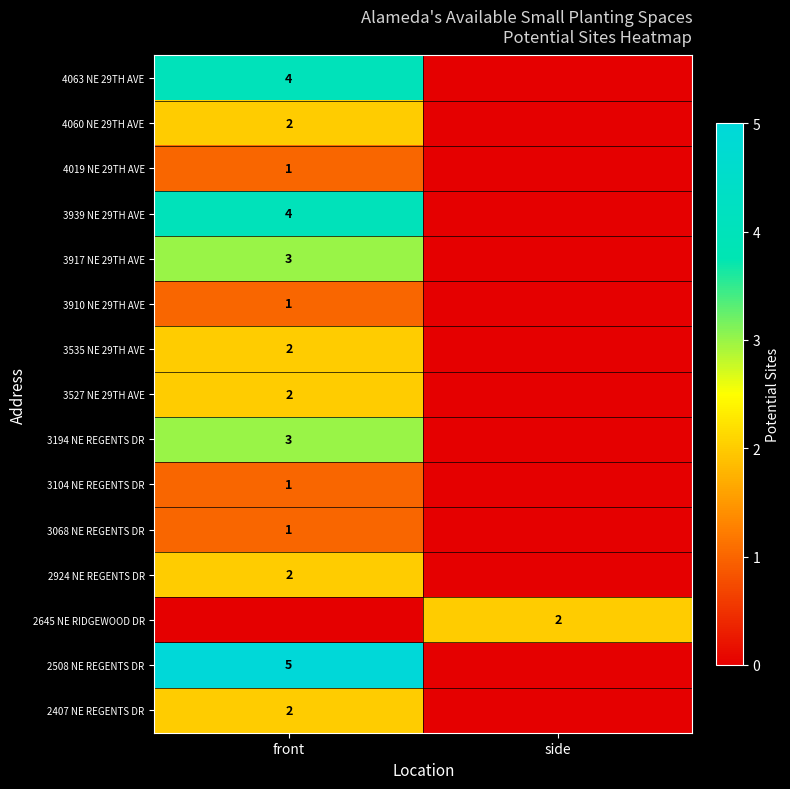

The value of 2508 NE REGENTS DR at front is 5. True or false?

True